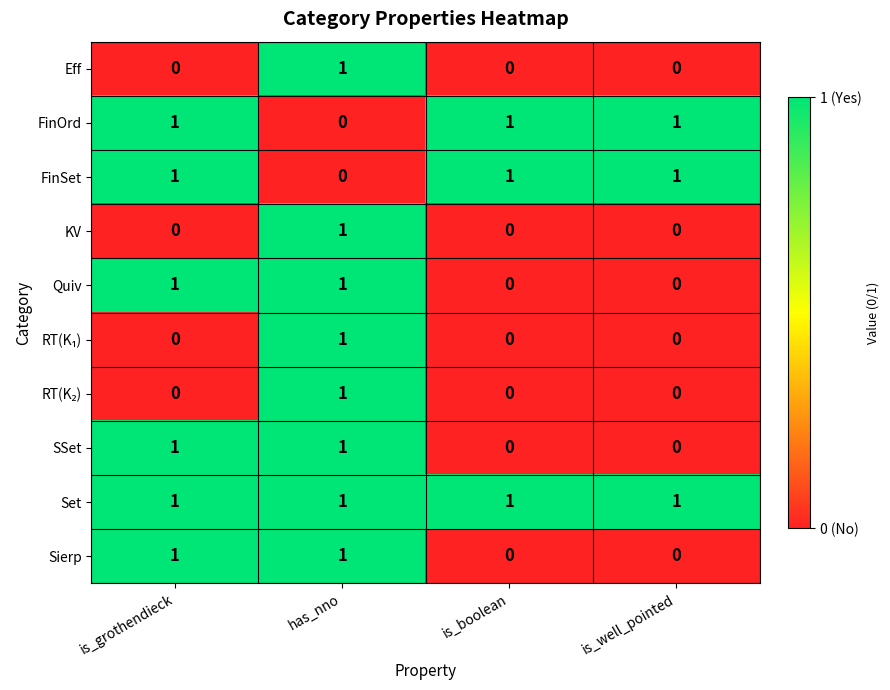

True or false: Sierp has a value of 0 at is_boolean.

True